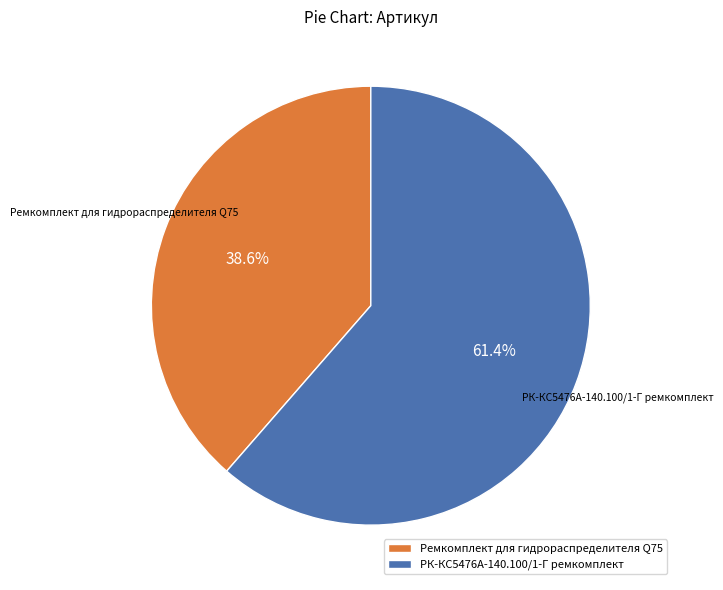

What is the largest slice in the pie chart?

РК-КС5476А-140.100/1-Г ремкомплект